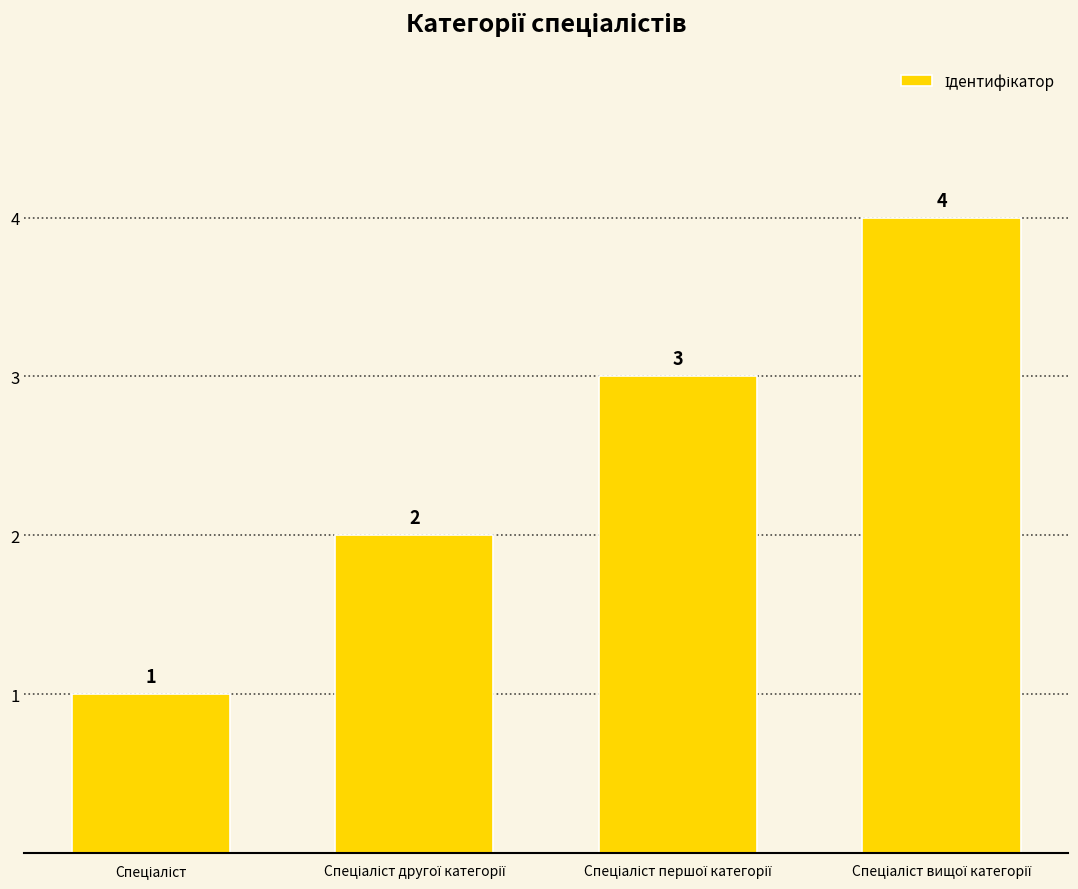

What is the greatest value displayed?

4